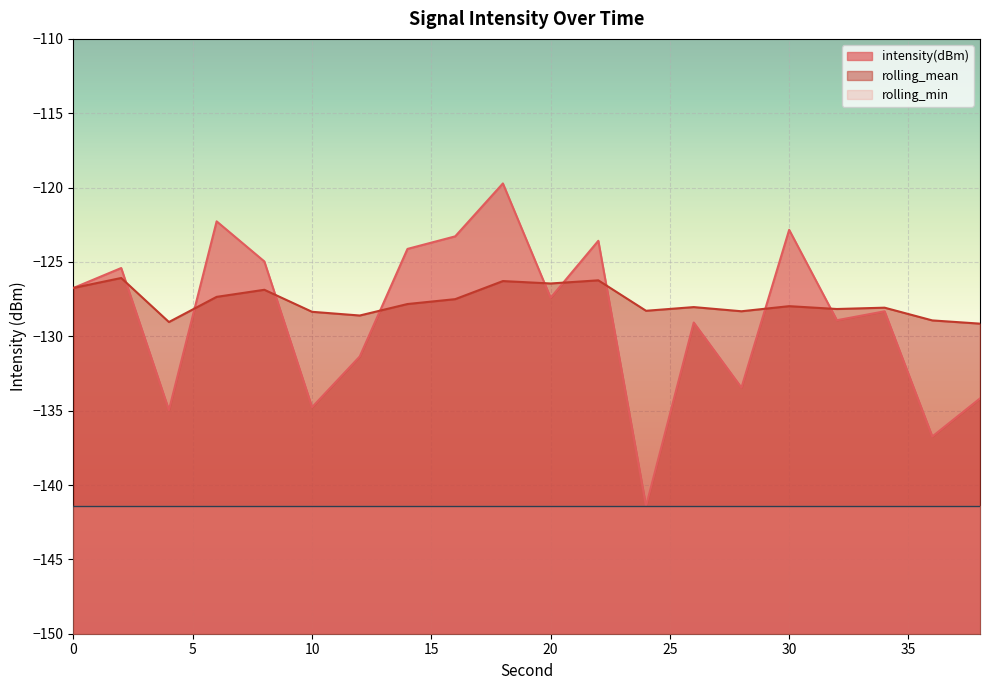

Which series has the largest total across all categories?

rolling_mean